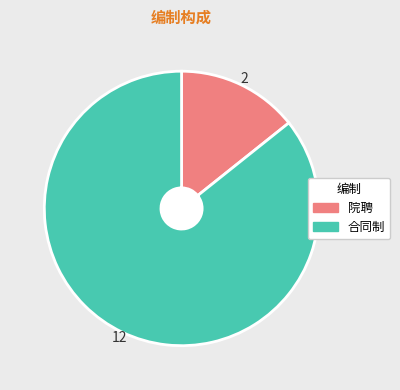

Combined, do 院聘 and 合同制 account for over 50%?

Yes